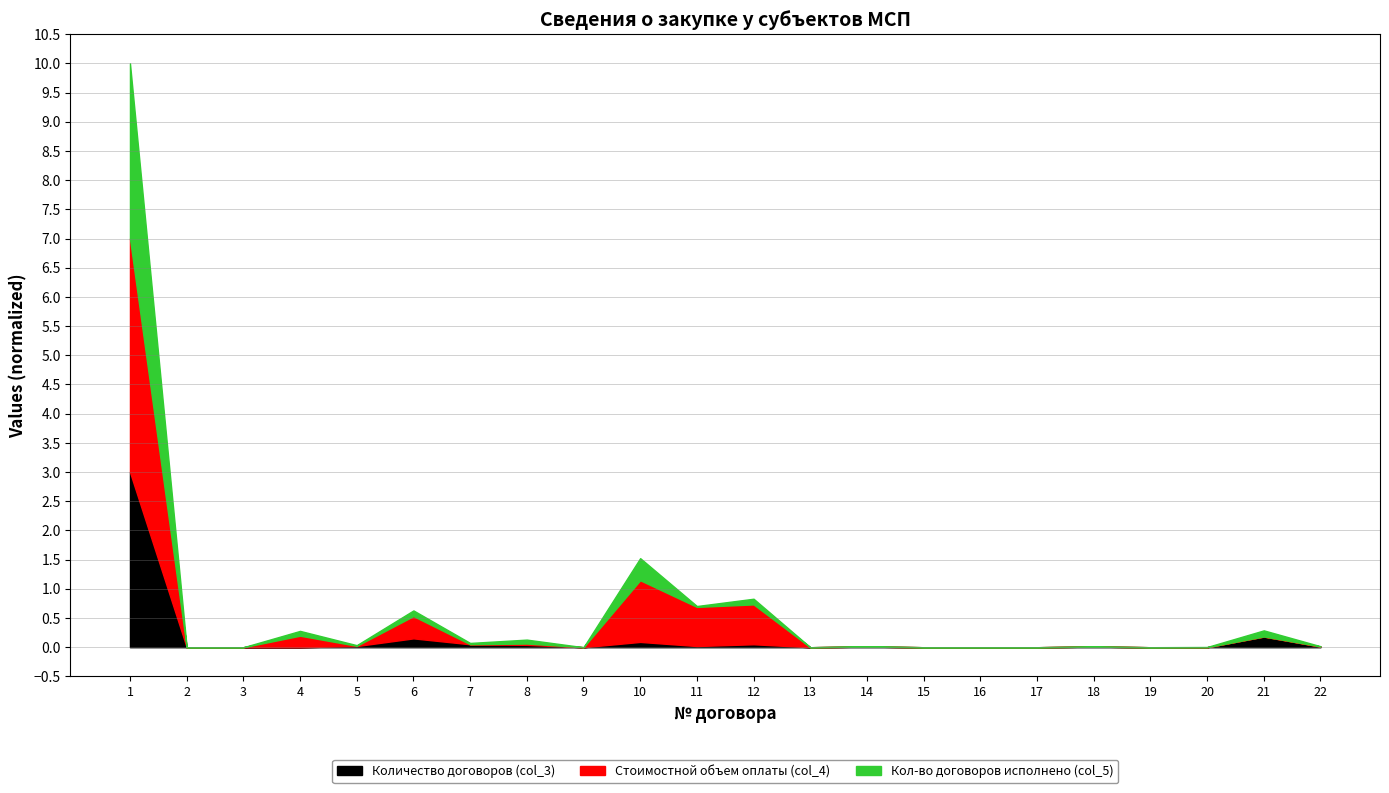

The value of Стоимостной объем оплаты (col_4) at 11 is 0.7. True or false?

True